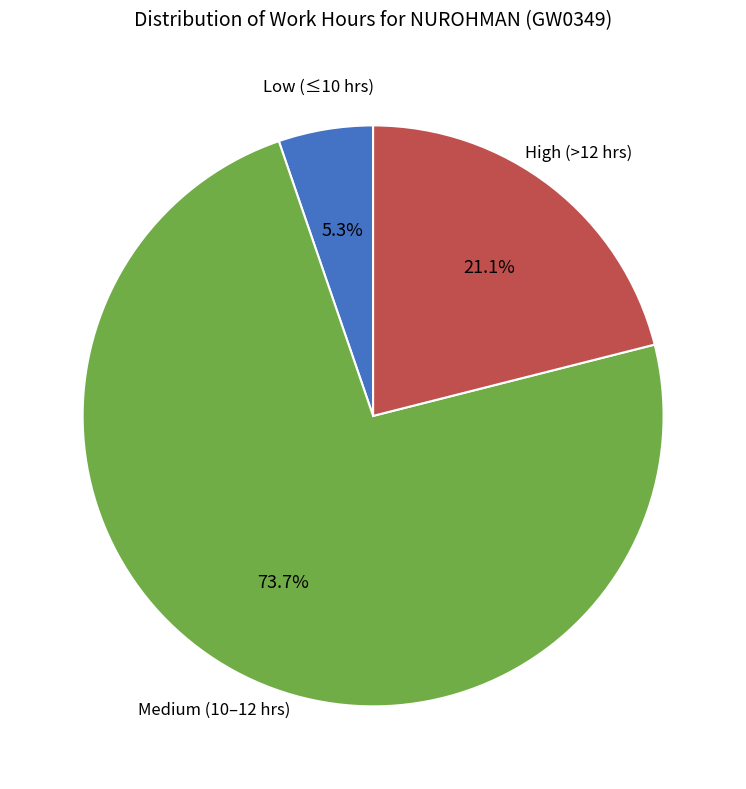

Is there any slice that represents more than half of the pie?

Yes